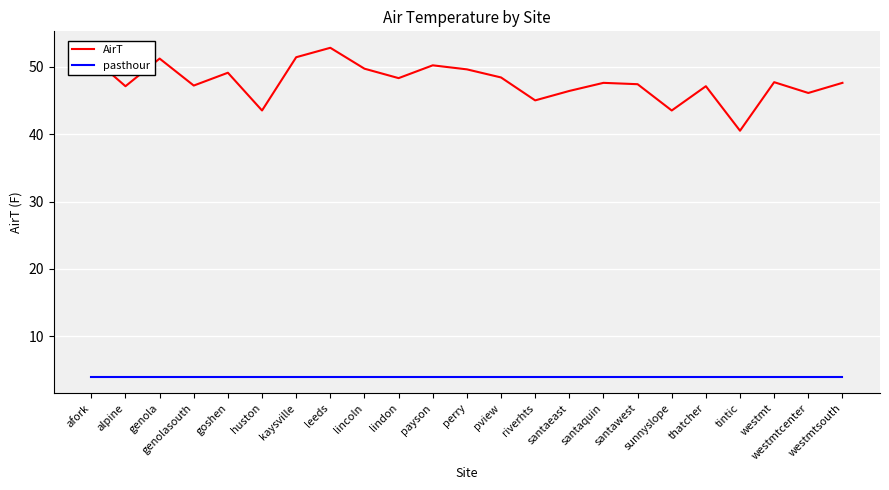

What is the sum of all pasthour values?

92.0